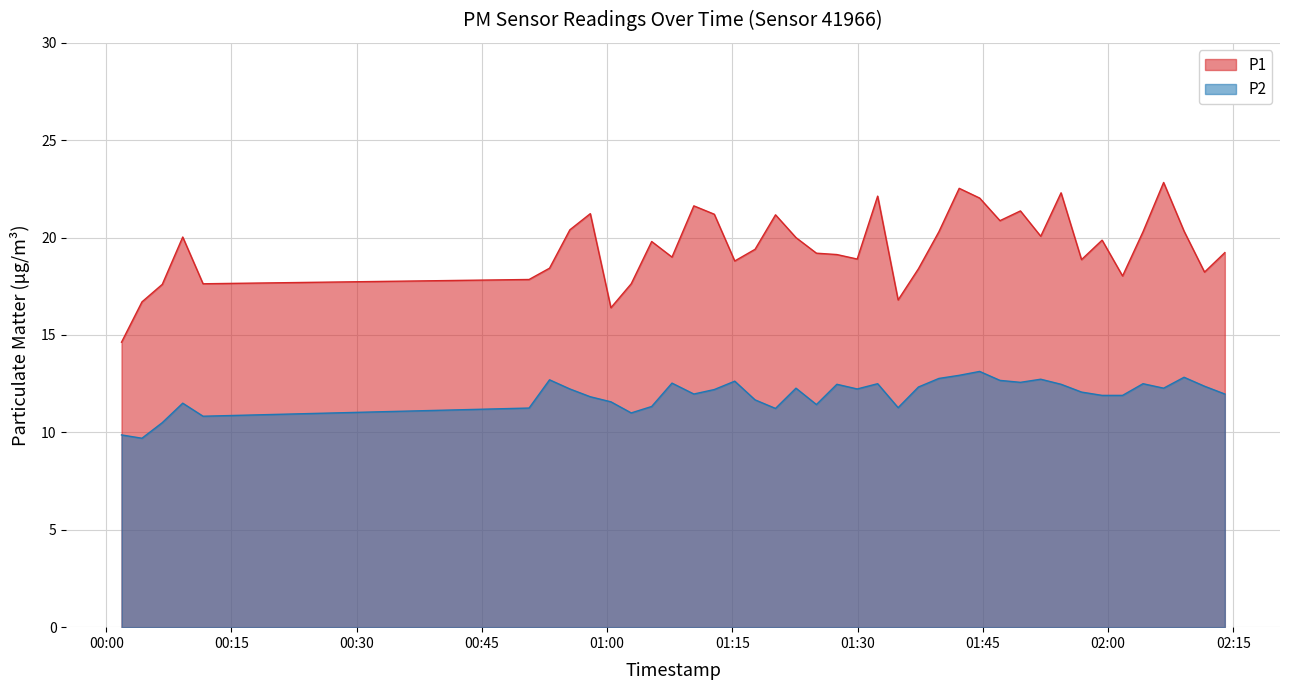

True or false: P1 and P2 intersect in this chart.

False